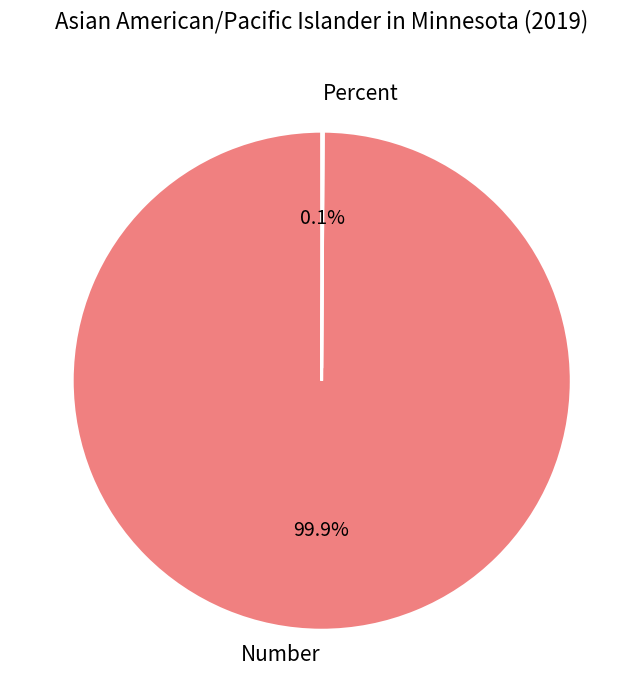

How much of the chart is everything except Number?

0.1%